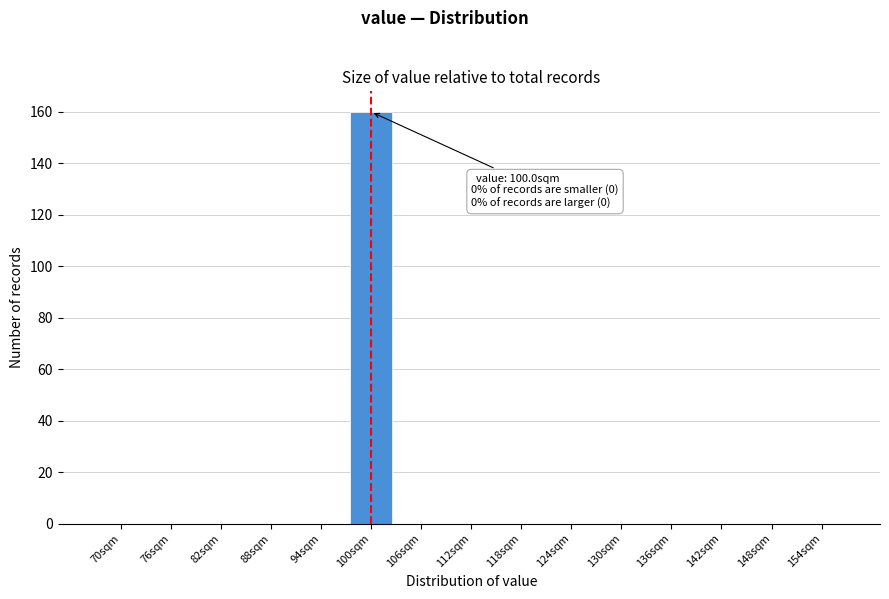

Reading left to right, list all the values displayed in this chart.

70sqm=0	76sqm=0	82sqm=0	88sqm=0	94sqm=0	100sqm=160	106sqm=0	112sqm=0	118sqm=0	124sqm=0	130sqm=0	136sqm=0	142sqm=0	148sqm=0	154sqm=0